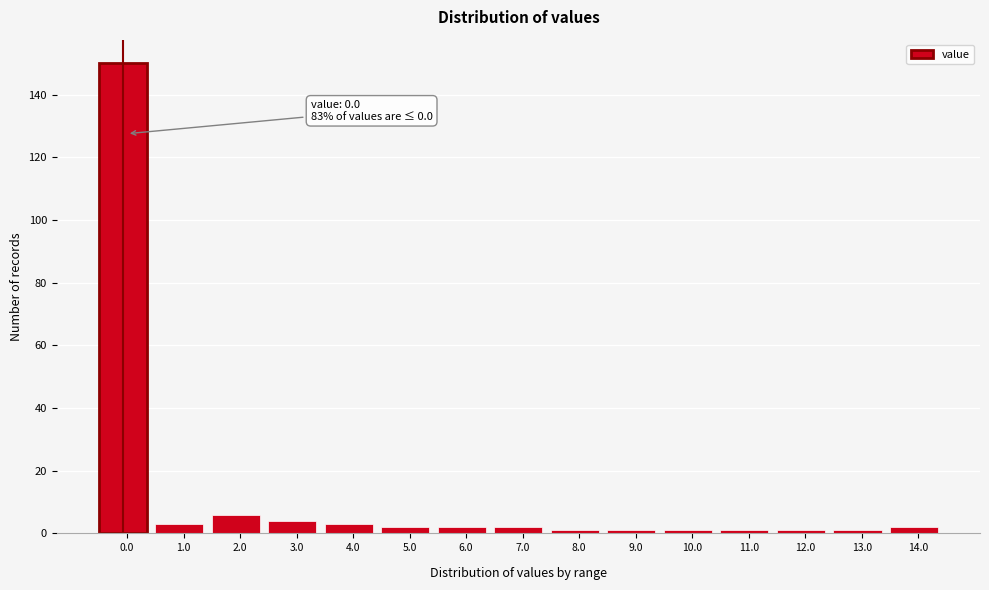

Reading left to right, extract all data points from this chart.

150	3	6	4	3	2	2	2	1	1	1	1	1	1	2